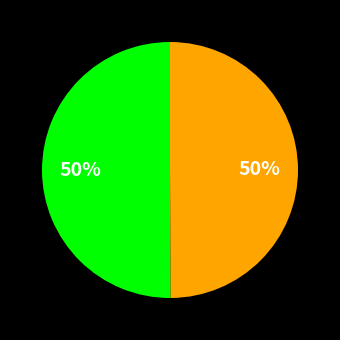

To the nearest percent, what is the average slice percentage?

50%